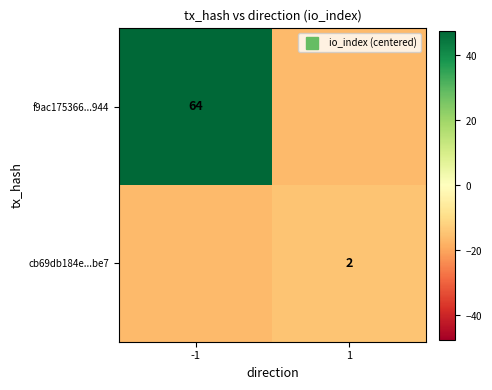

Between -1 and 1, which is larger?

-1